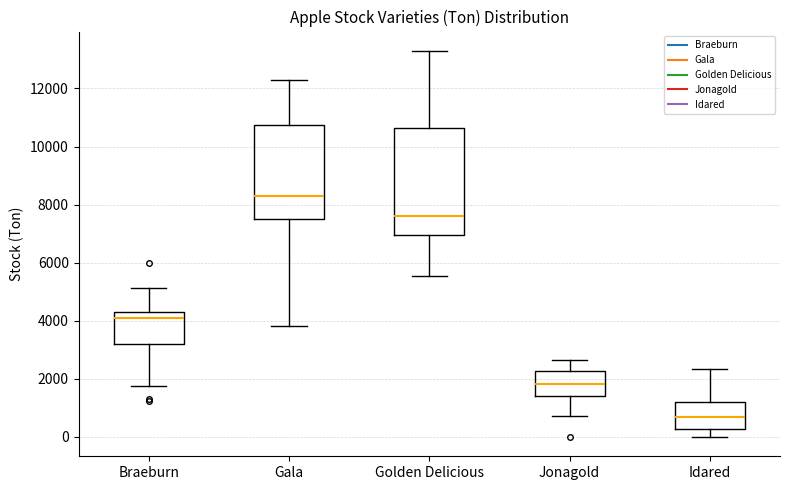

Reading left to right, transcribe this box plot: for each box, give where its median line is, the range the box spans, and where its two whiskers end, as read against the y-axis. The values are not printed on the chart, so give them approximately, as read against the axis.

Braeburn: median 4000, box 3200 to 4400, whiskers 1800 to 5200
Gala: median 8200, box 7600 to 10800, whiskers 3800 to 12200
Golden Delicious: median 7600, box 7000 to 10600, whiskers 5600 to 13200
Jonagold: median 1800, box 1400 to 2200, whiskers 800 to 2600
Idared: median 600, box 200 to 1200, whiskers 0 to 2400